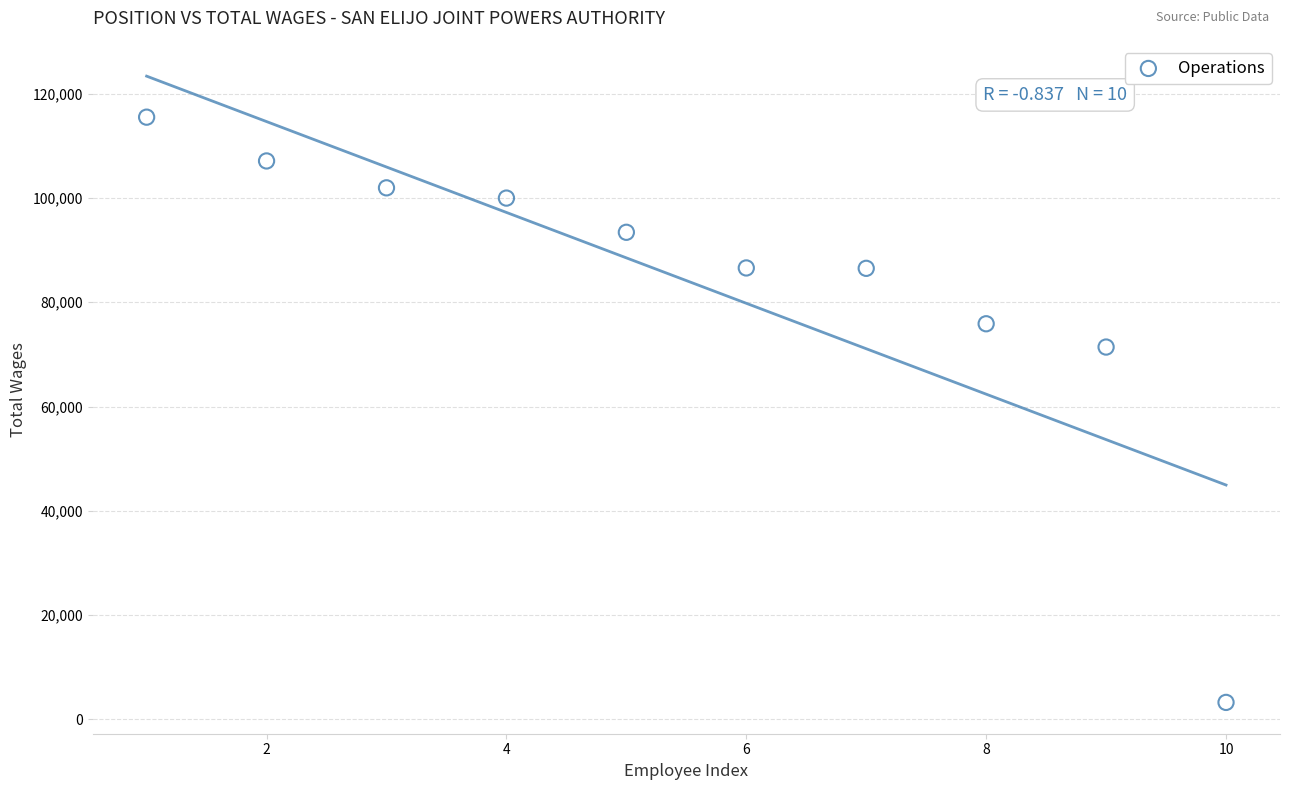

What is the range of X values (max minus min)?

9